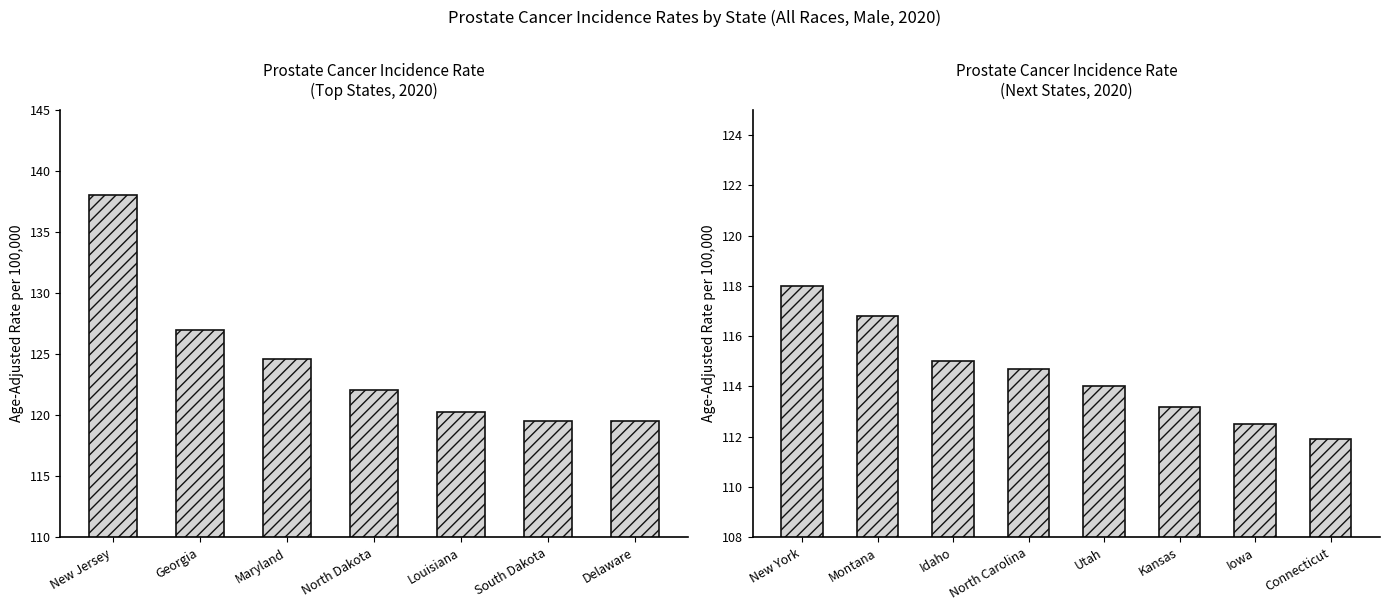

Is it true that the value at South Dakota is 119.5?

True